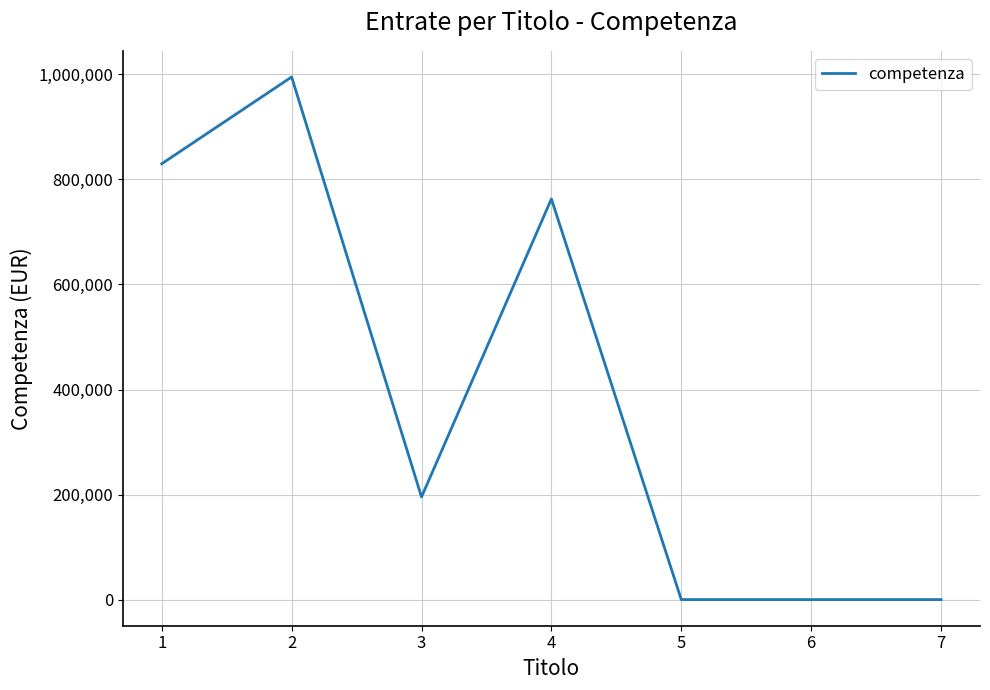

Where is the first local maximum?

2